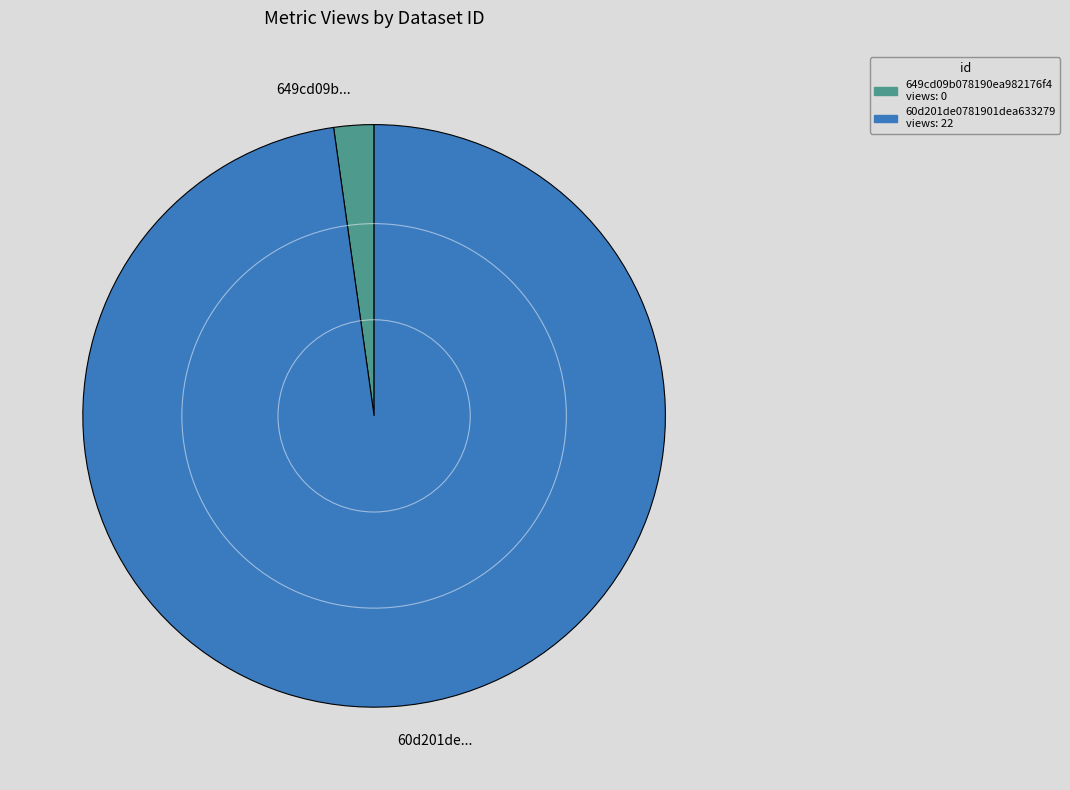

Count the number of slices in the pie.

2